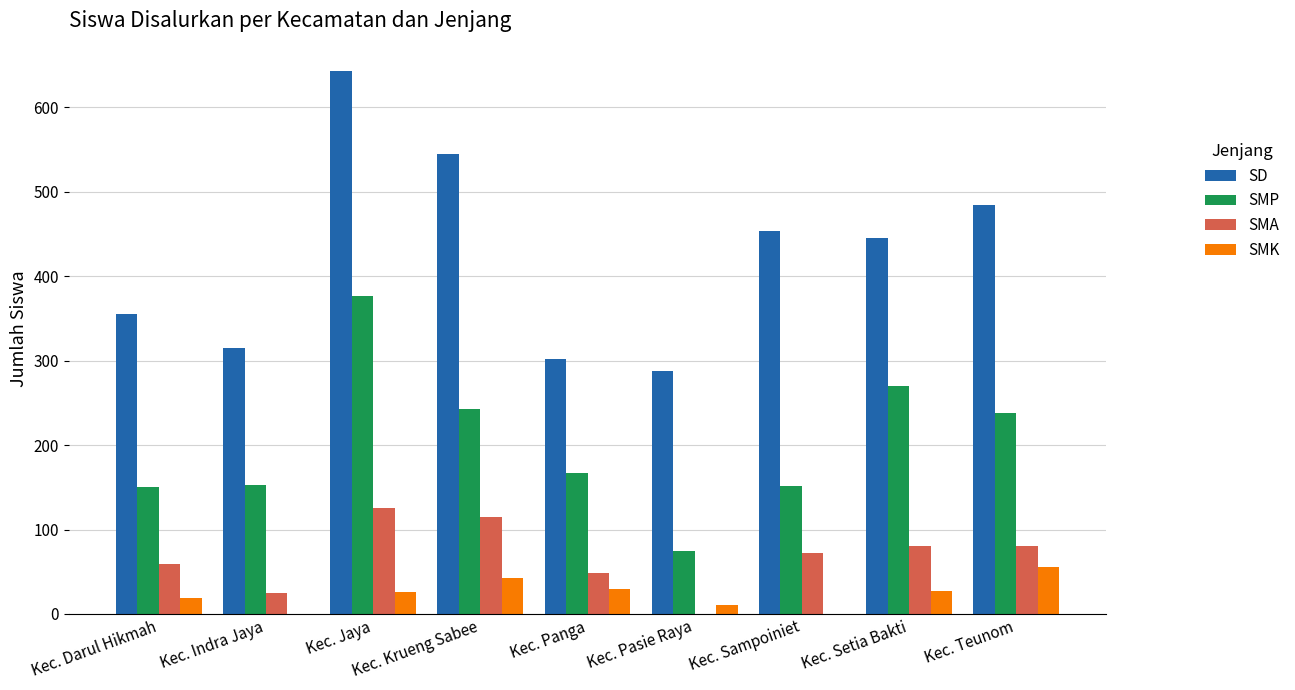

Which series changed the most between Kec. Jaya and Kec. Teunom?

SD